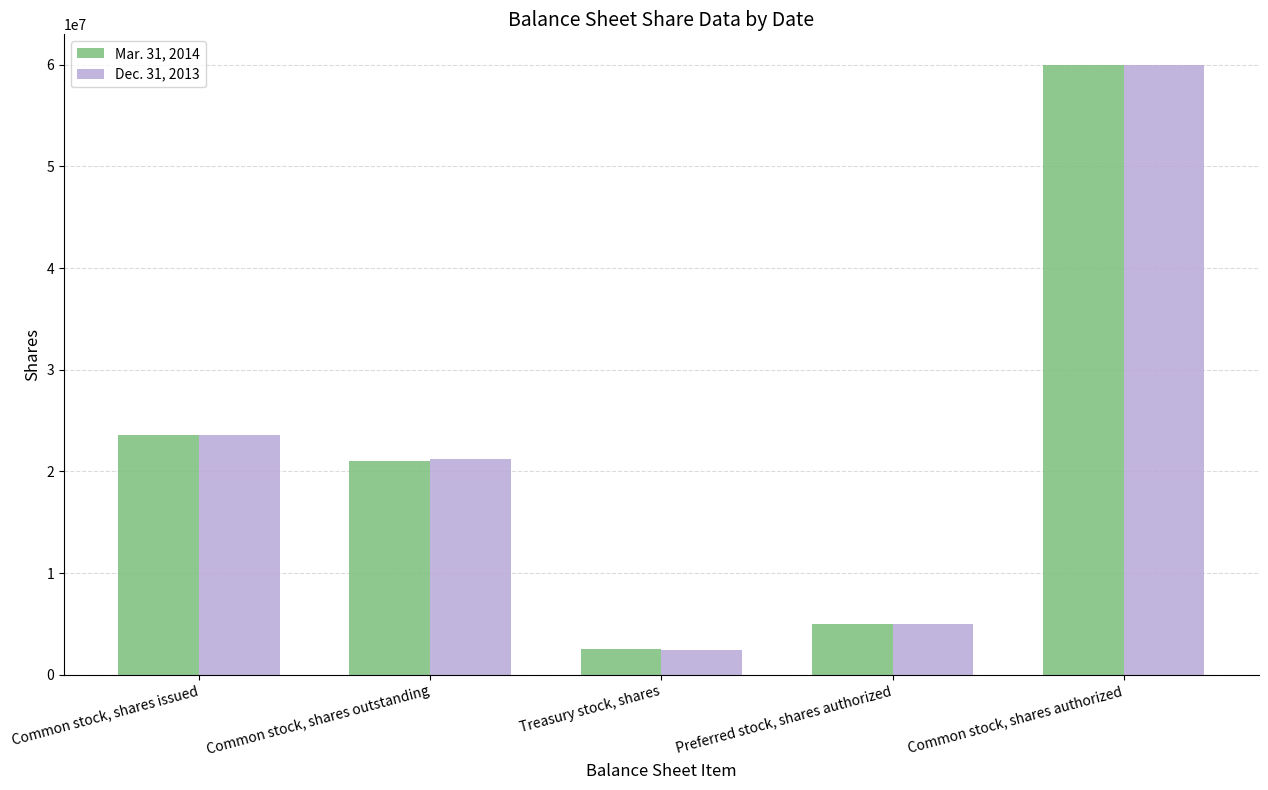

What is the spread (max minus min) of values at Common stock, shares outstanding?

150041